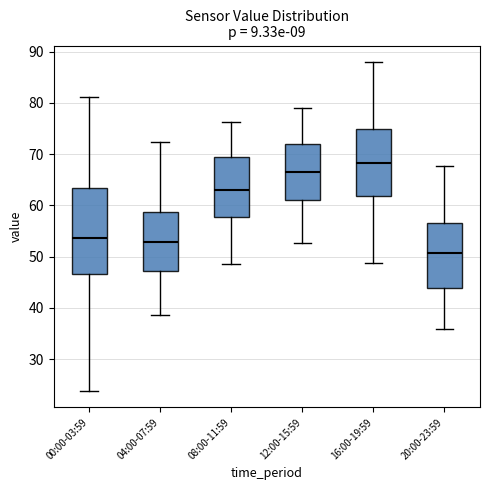

Where does the upper whisker of the box for 20:00-23:59 end on the y-axis? The values are not printed on the chart, so give them approximately, as read against the axis.

68